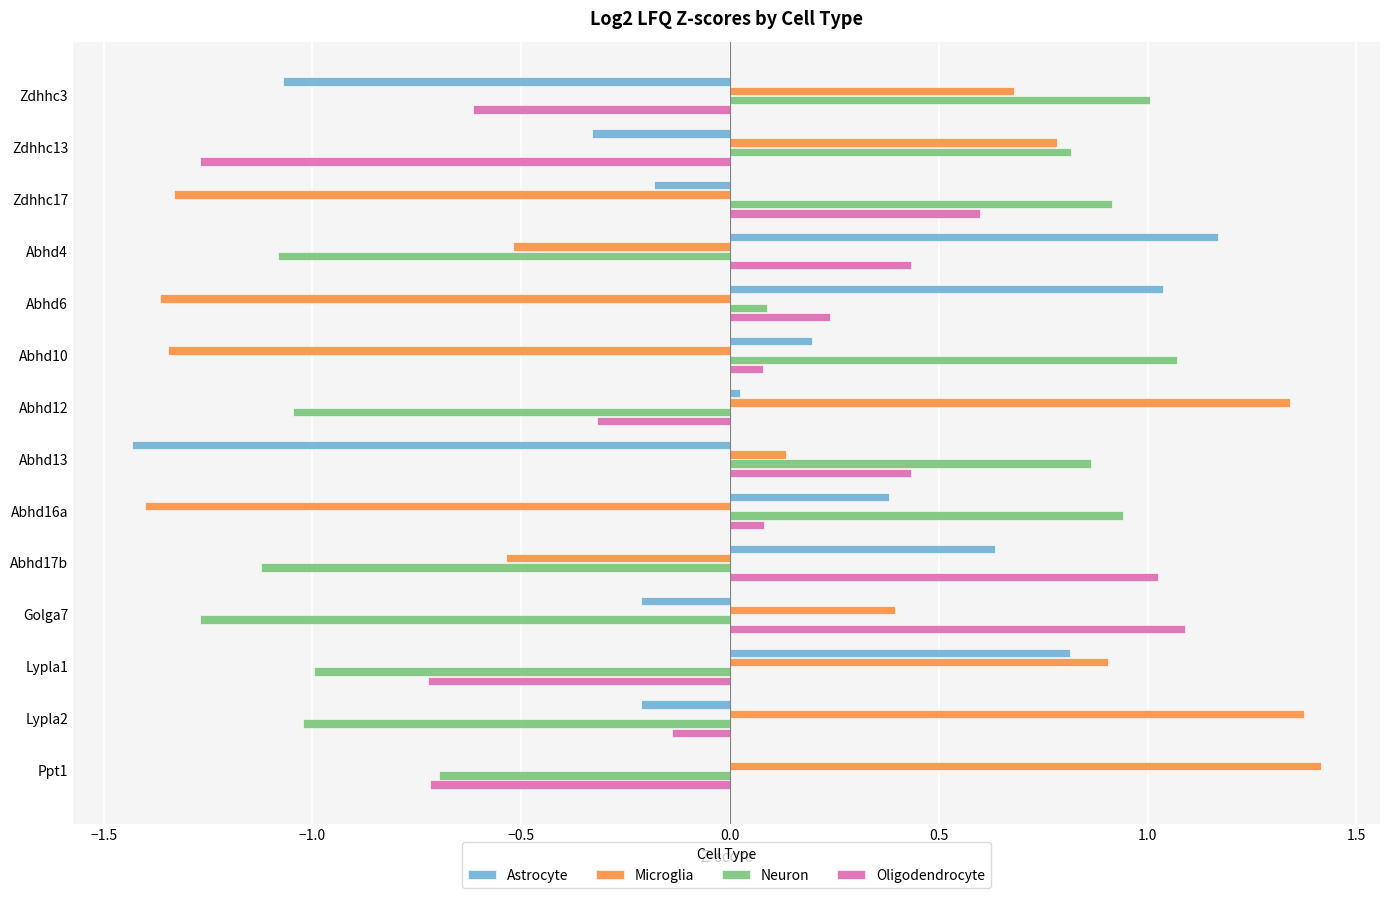

What is the approximate value of Neuron at Abhd10?

1.1